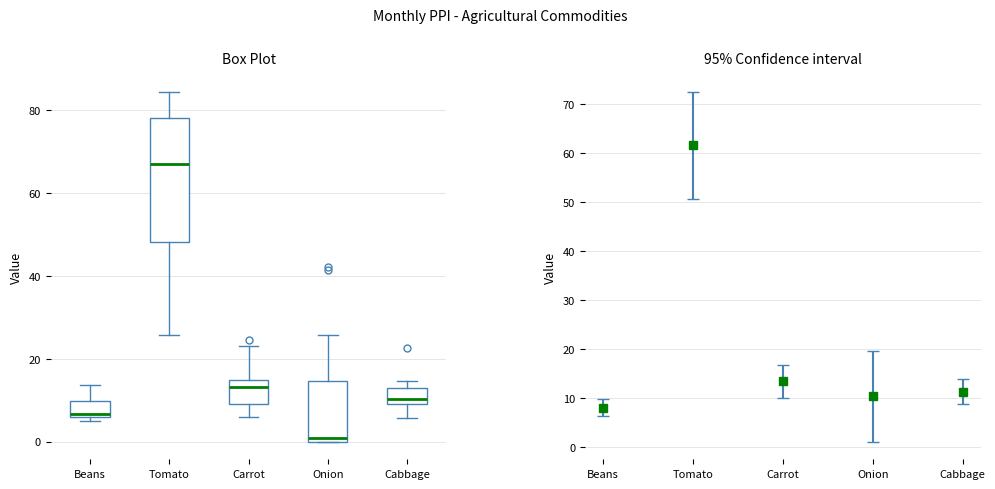

Reading left to right, read every box against the y-axis: the position of its median line, the range the box covers, and the ends of its whiskers. The values are not printed on the chart, so give them approximately, as read against the axis.

Beans: median 6 (just above the box's lower edge), box 6 to 10, whiskers 6 (just below the box's lower edge) to 14
Tomato: median 66, box 48 to 78, whiskers 26 to 84
Carrot: median 14 (just below the box's upper edge), box 10 to 14, whiskers 6 to 24
Onion: median 0 (just above the box's lower edge), box 0 to 14, whiskers 0 to 26
Cabbage: median 10 (just above the box's lower edge), box 10 to 14, whiskers 6 to 14 (just above the box's upper edge)